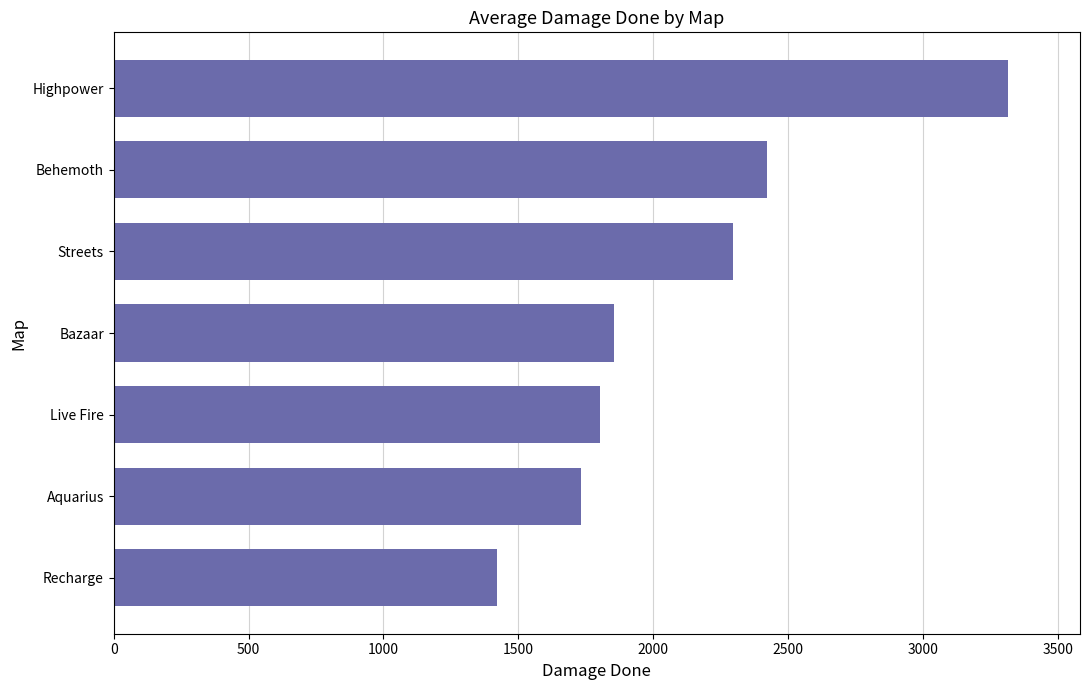

Rank the categories by value from highest to lowest.

Highpower, Behemoth, Streets, Bazaar, Live Fire, Aquarius, Recharge